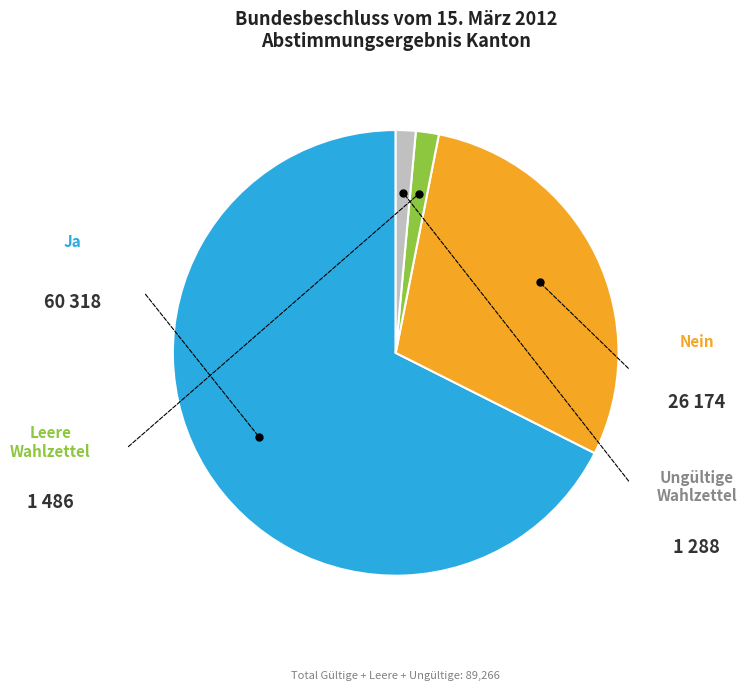

How many segments does this pie chart have?

4